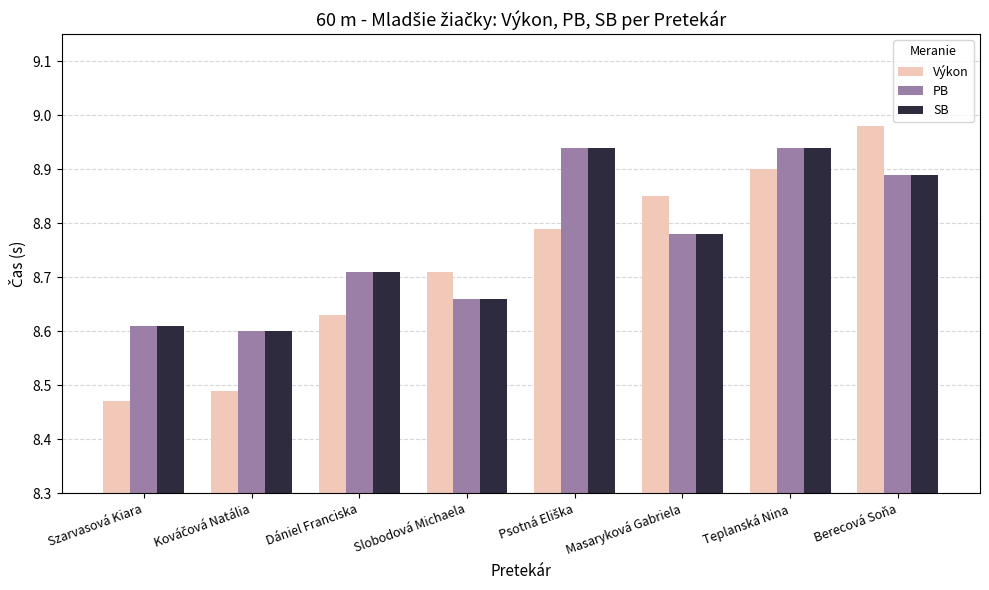

Which series has the largest range (max minus min)?

Výkon